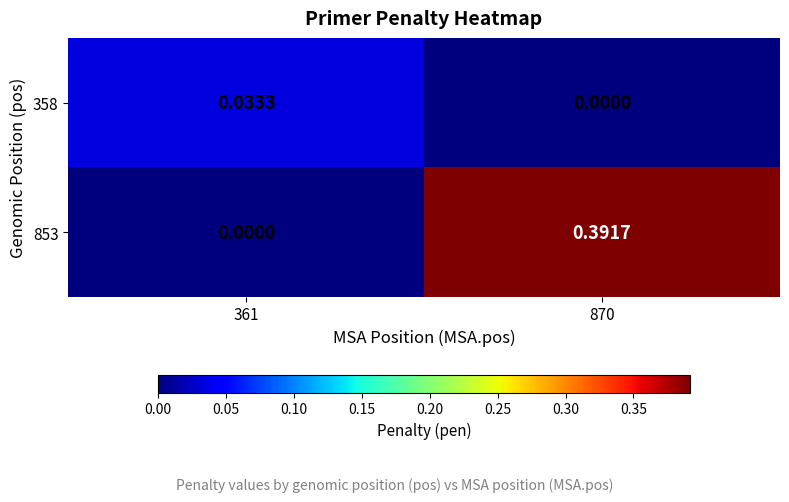

Count the number of data series in this chart.

2